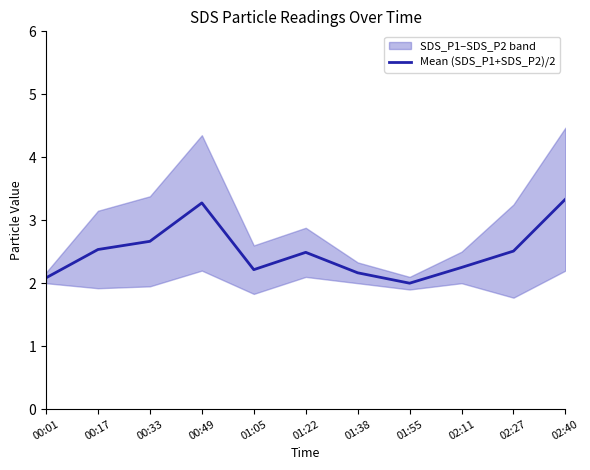

What is the label of the 11th point from the left?

02:40